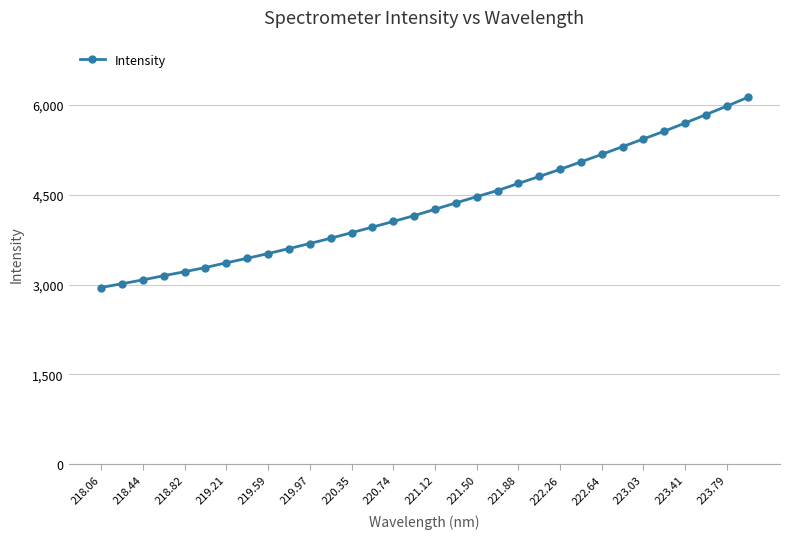

What is the maximum value shown in the chart?

6124.9